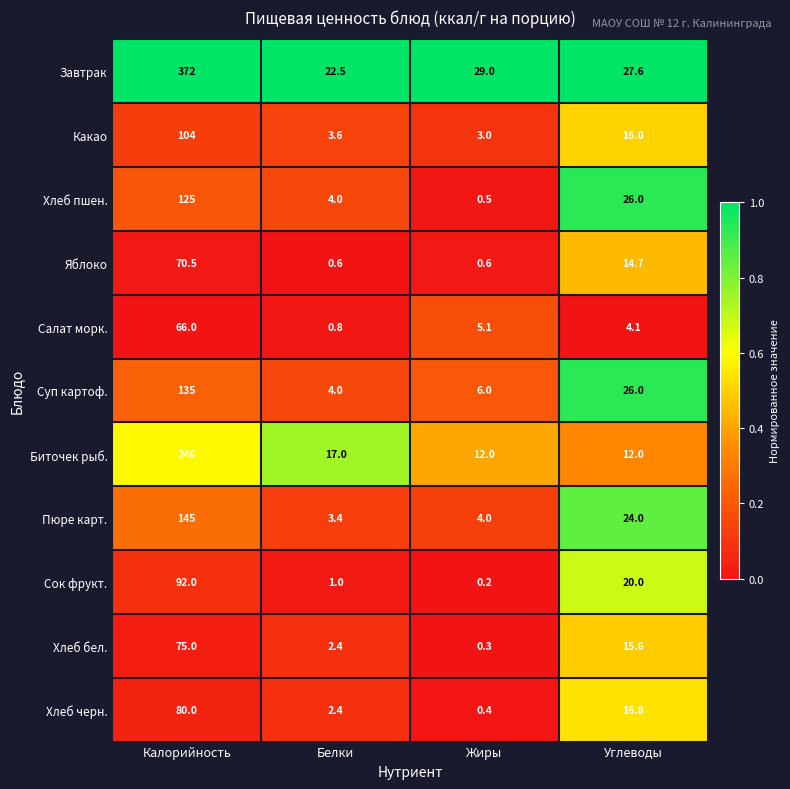

Which series has the largest total across all categories?

Завтрак